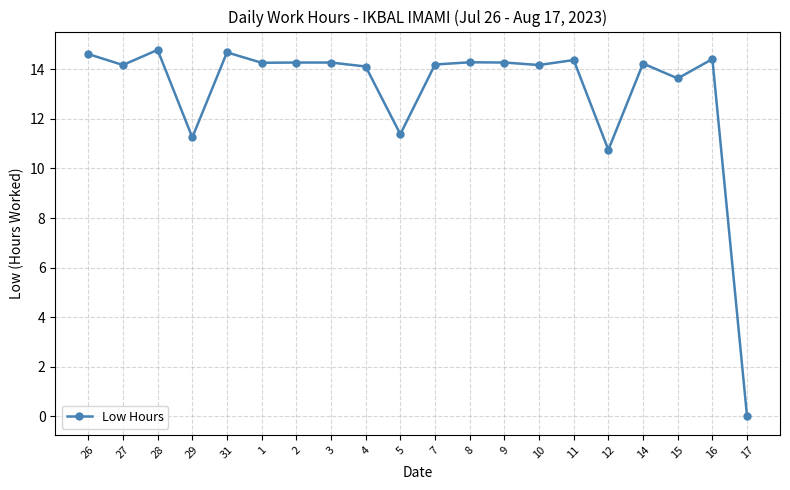

What is the change in value from 28 to 4?

-0.7